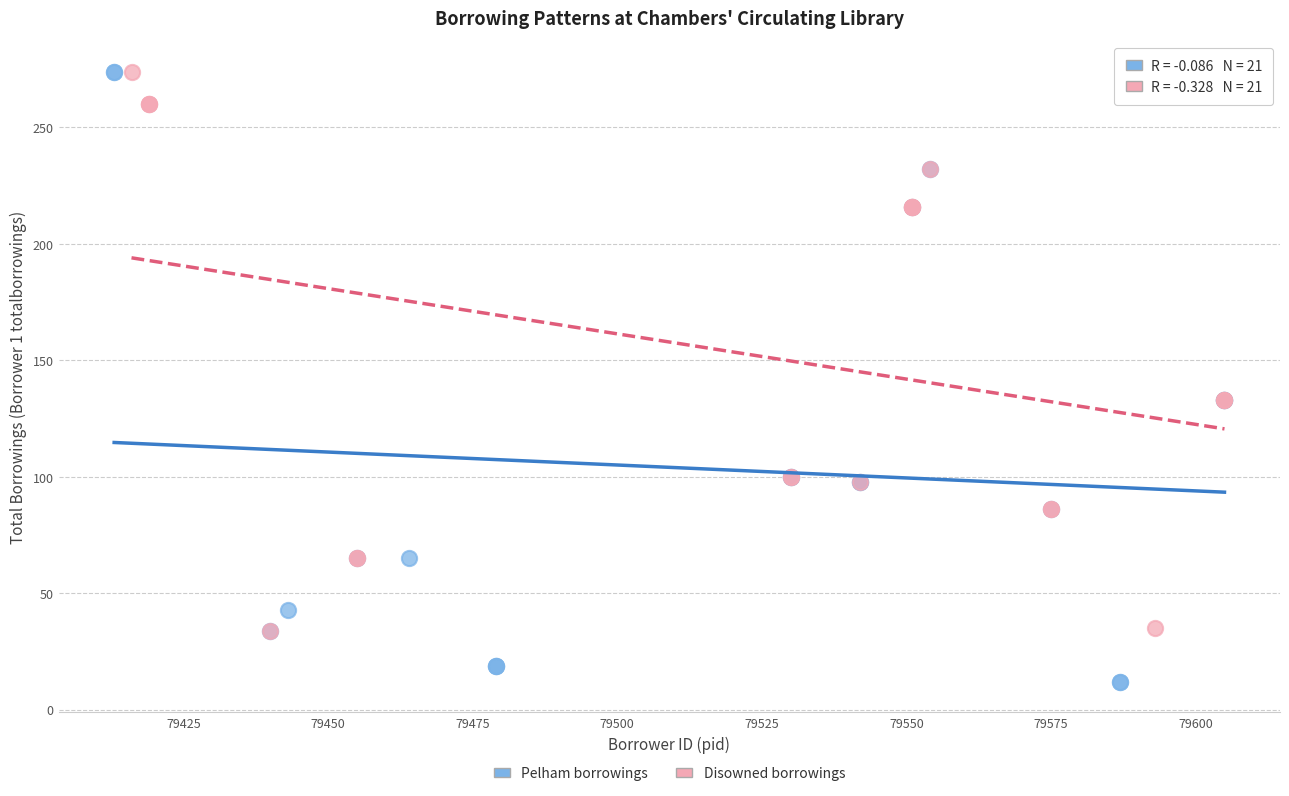

Which series reaches the minimum Y coordinate?

Pelham borrowings